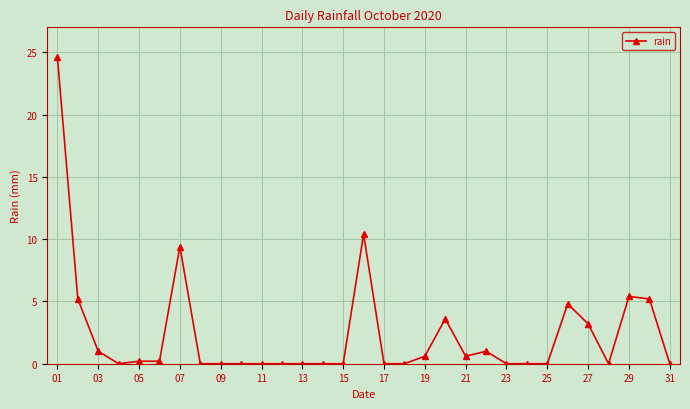

What is the maximum value shown in the chart?

24.6